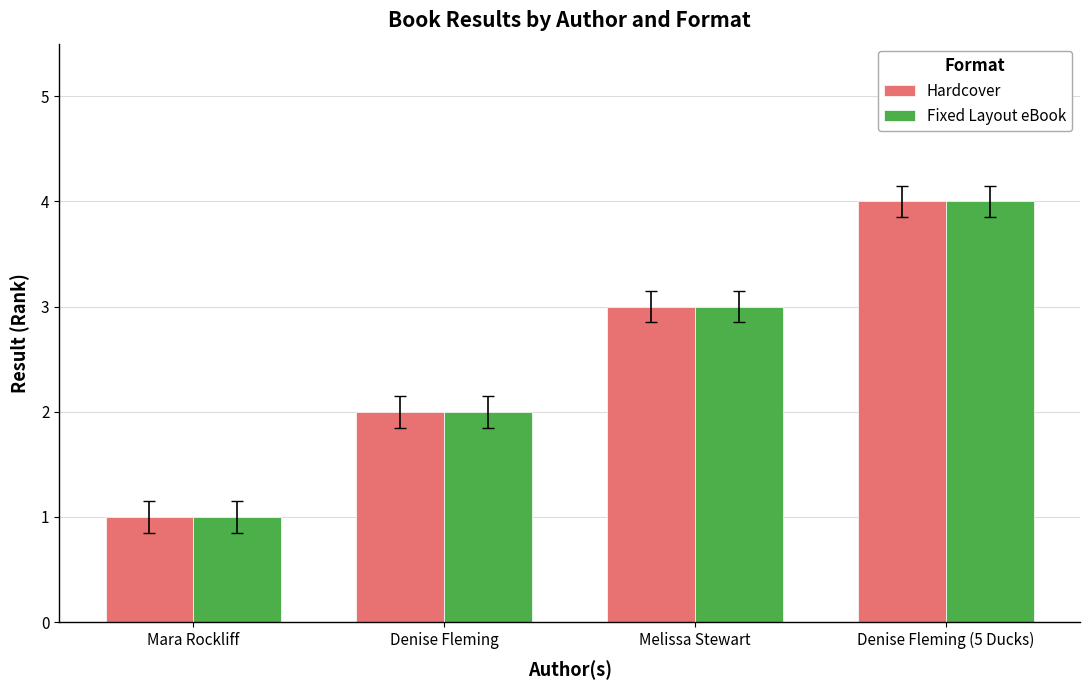

Reading left to right, list all the values displayed in this chart.

Hardcover: 1	2	3	4
Fixed Layout eBook: 1	2	3	4